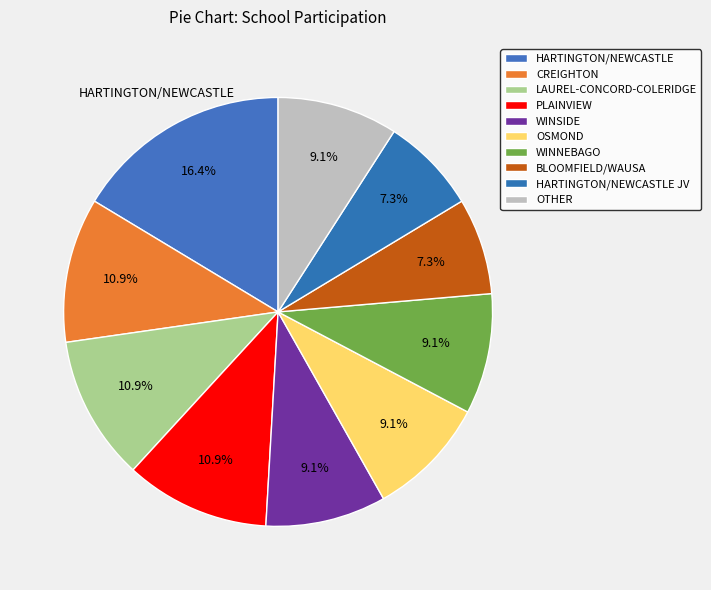

Count the number of slices in the pie.

10